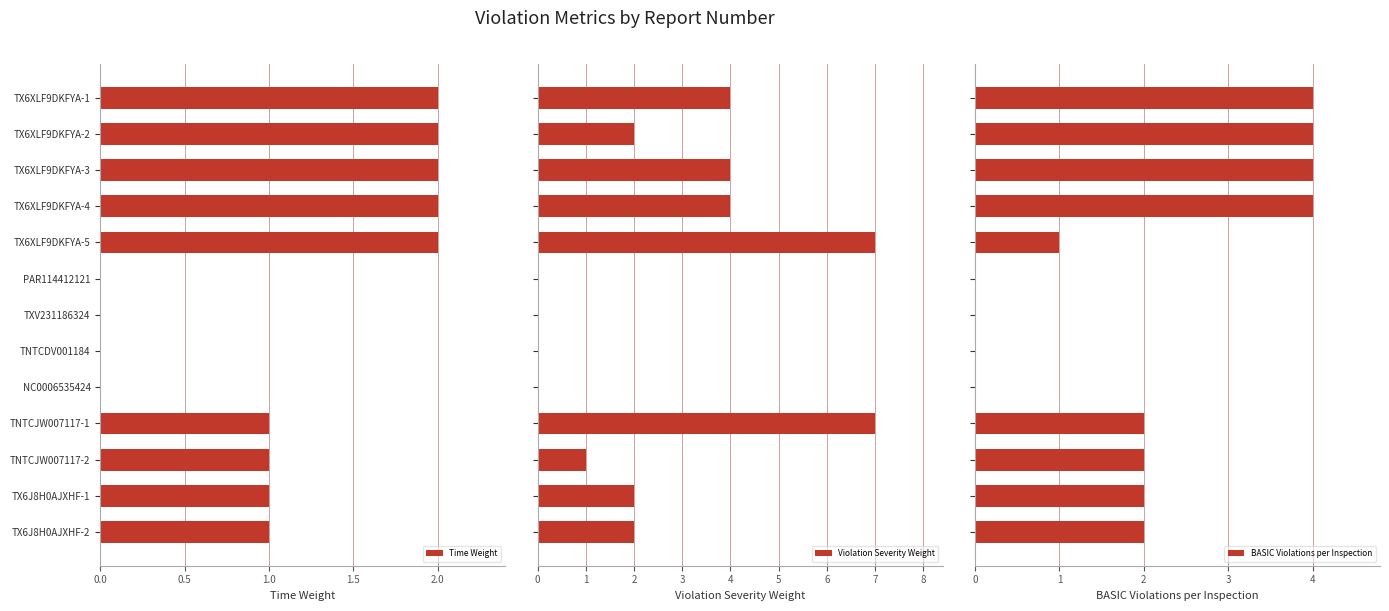

How many values in the Violation Severity Weight series exceed 2?

5